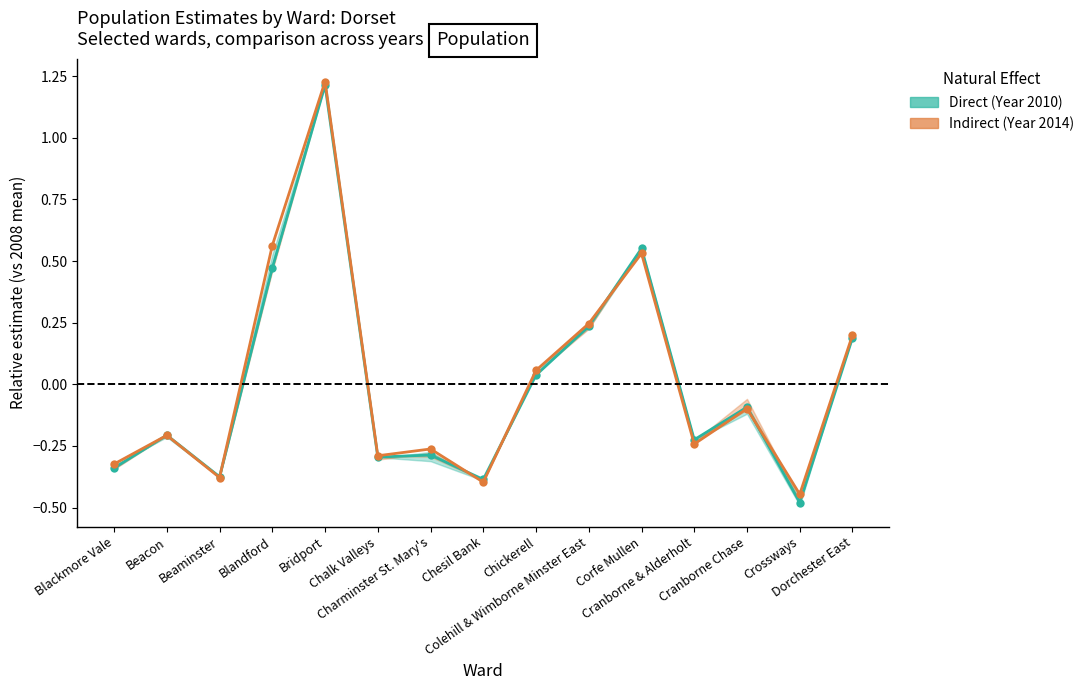

What is the label of the 1st point from the right?

Dorchester East